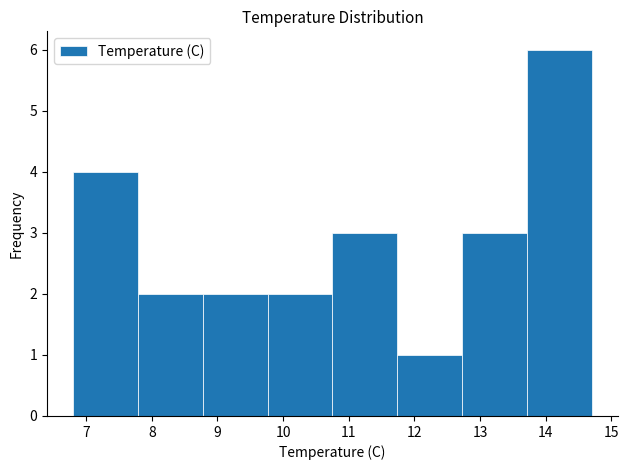

Reading left to right, list every bar in this chart as the range it spans on the x-axis followed by its height. Neither the bar edges nor the heights are printed on the chart, so give them approximately, as read against the axes.

6.8 to 7.8: 4
7.8 to 8.8: 2
8.8 to 9.8: 2
9.8 to 10.8: 2
10.8 to 11.7: 3
11.7 to 12.7: 1
12.7 to 13.7: 3
13.7 to 14.7: 6